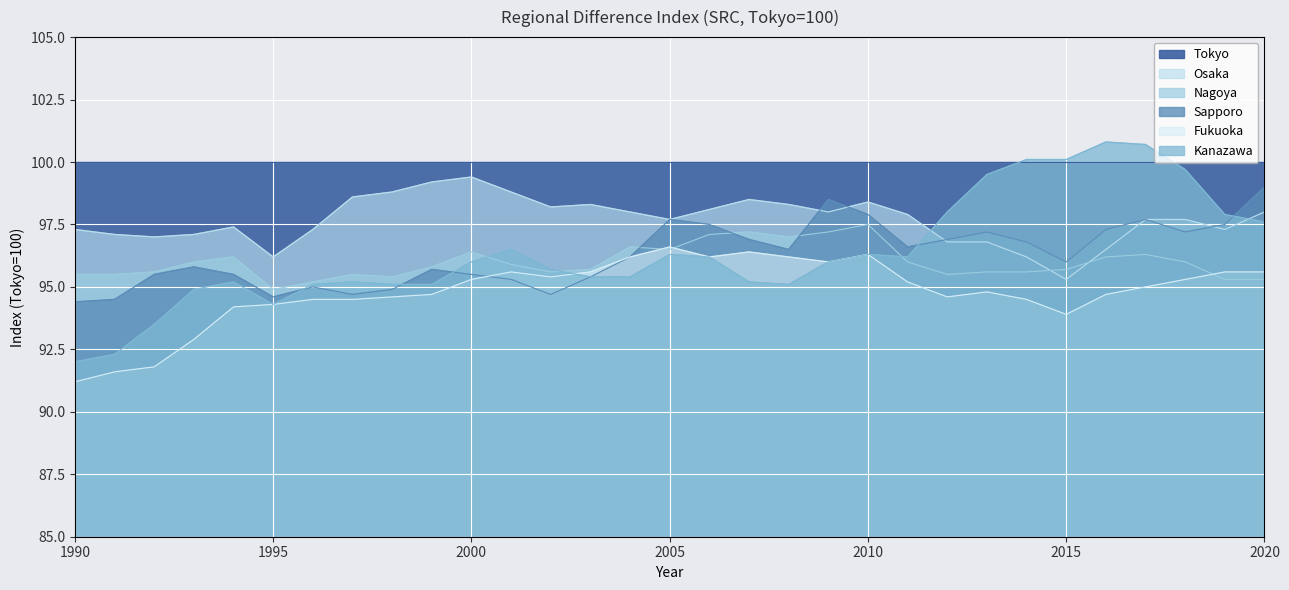

At how many categories does at least one series exceed 98?

19